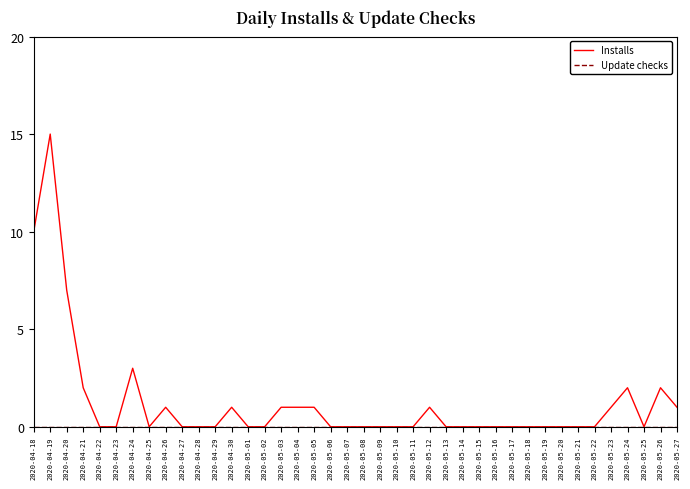

Does the chart display data point markers on the line(s)?

No